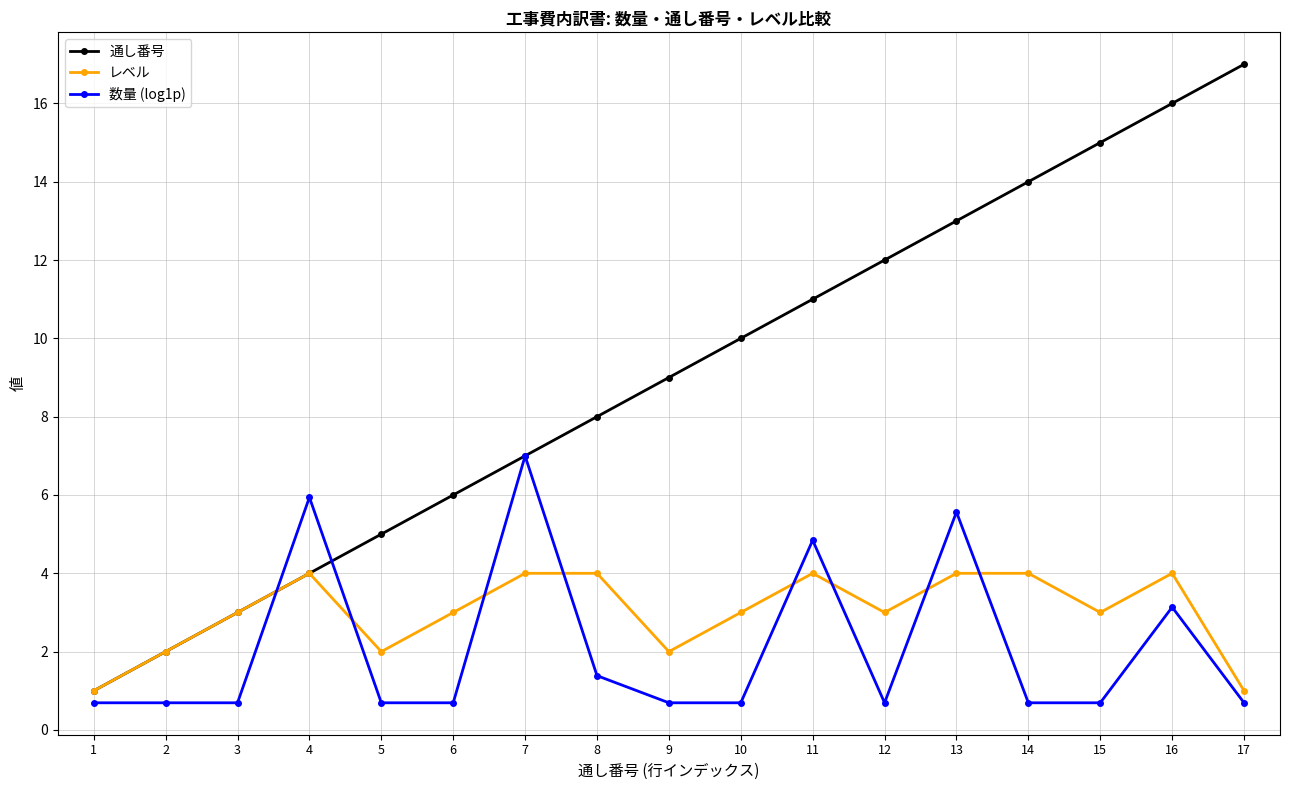

What is the value of the 通し番号 point at the 7th from the left?

7.0